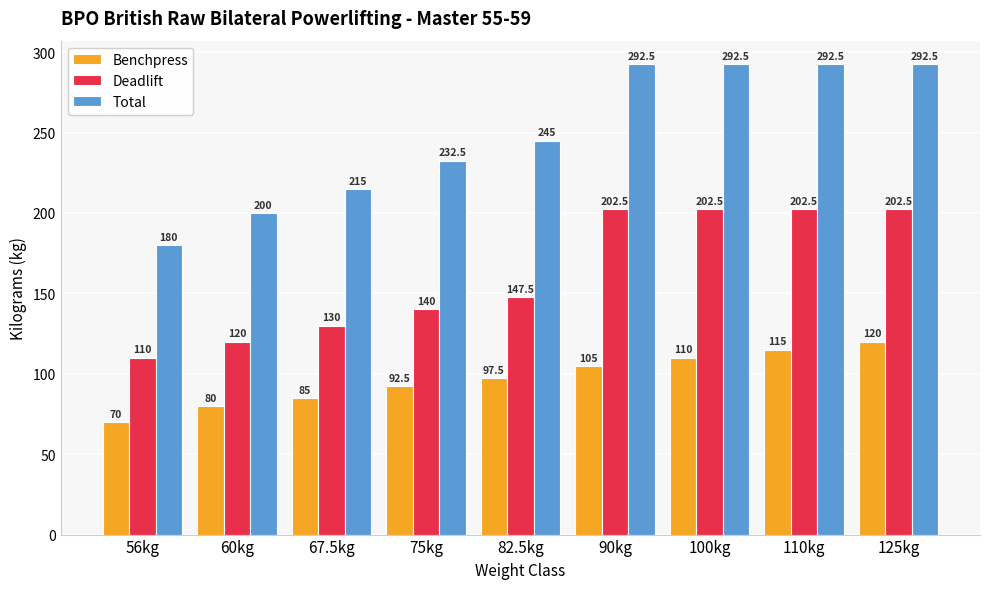

Reading left to right, what are all the values shown in this chart?

Benchpress: 70.0	80.0	85.0	92.5	97.5	105.0	110.0	115.0	120.0
Deadlift: 110.0	120.0	130.0	140.0	147.5	202.5	202.5	202.5	202.5
Total: 180.0	200.0	215.0	232.5	245.0	292.5	292.5	292.5	292.5